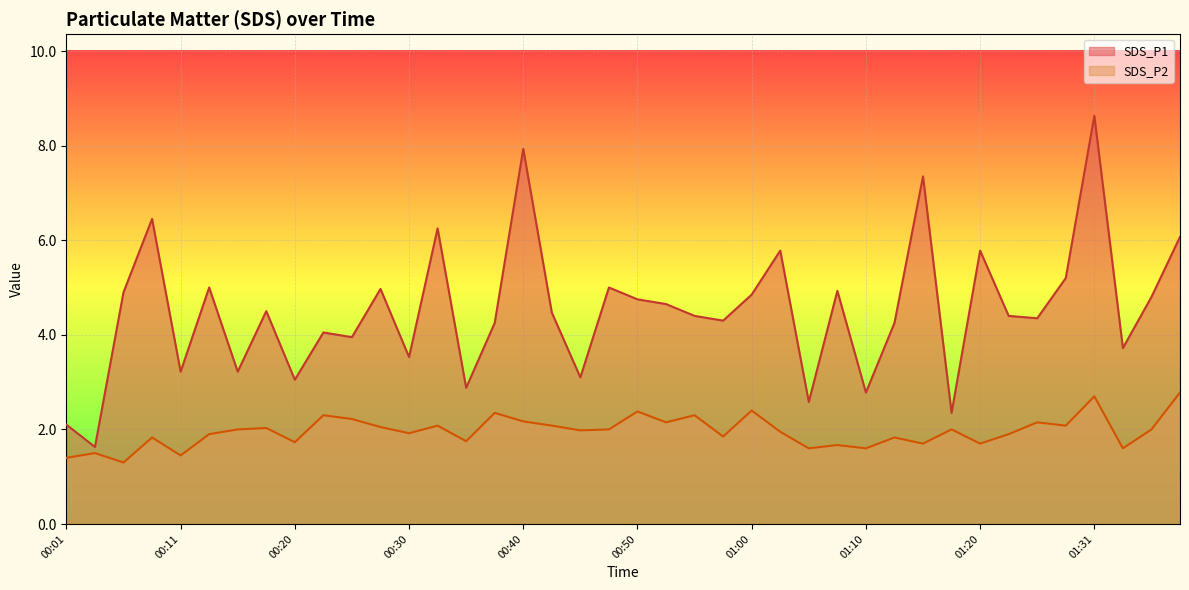

Which category has the lowest value in the SDS_P2 series?

00:06